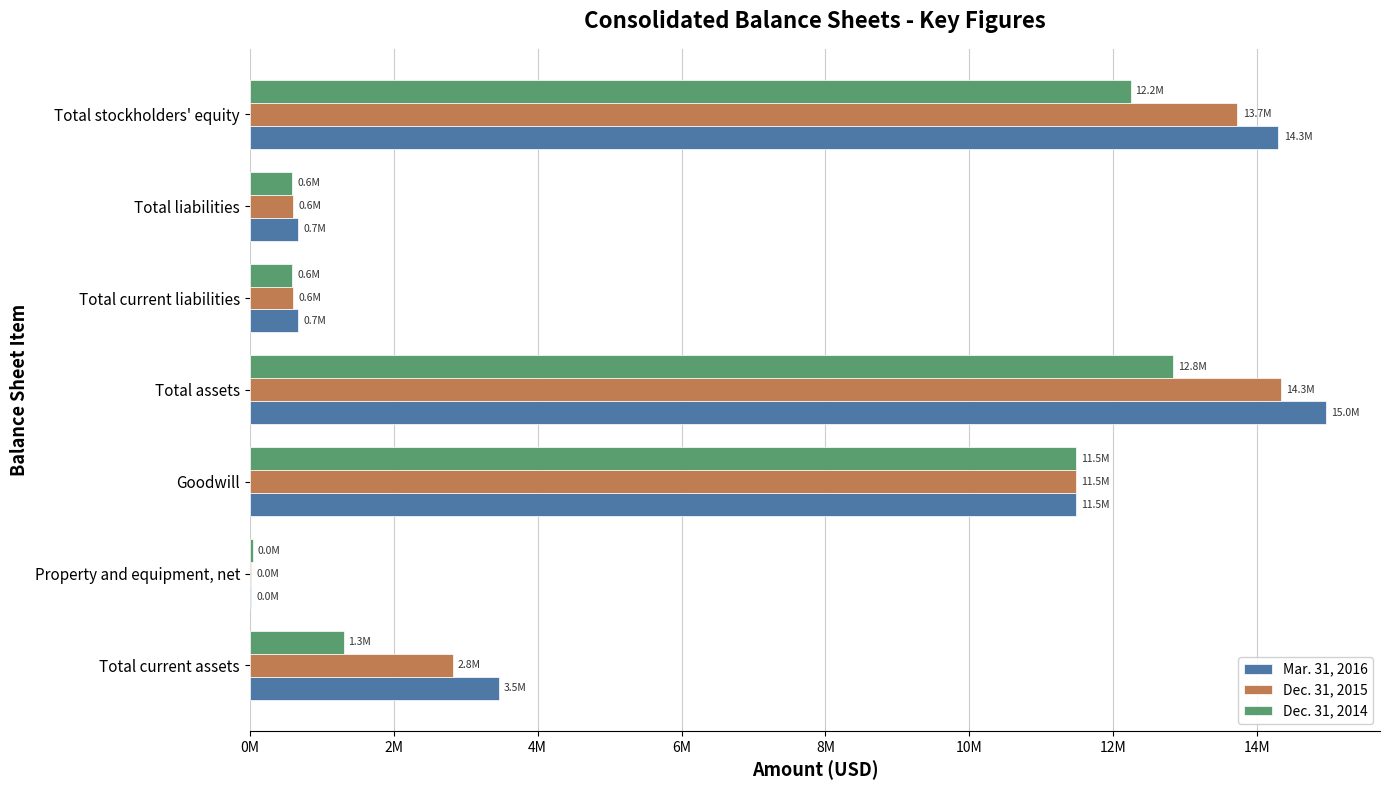

What are all the series names shown in the legend?

Mar. 31, 2016, Dec. 31, 2015, Dec. 31, 2014